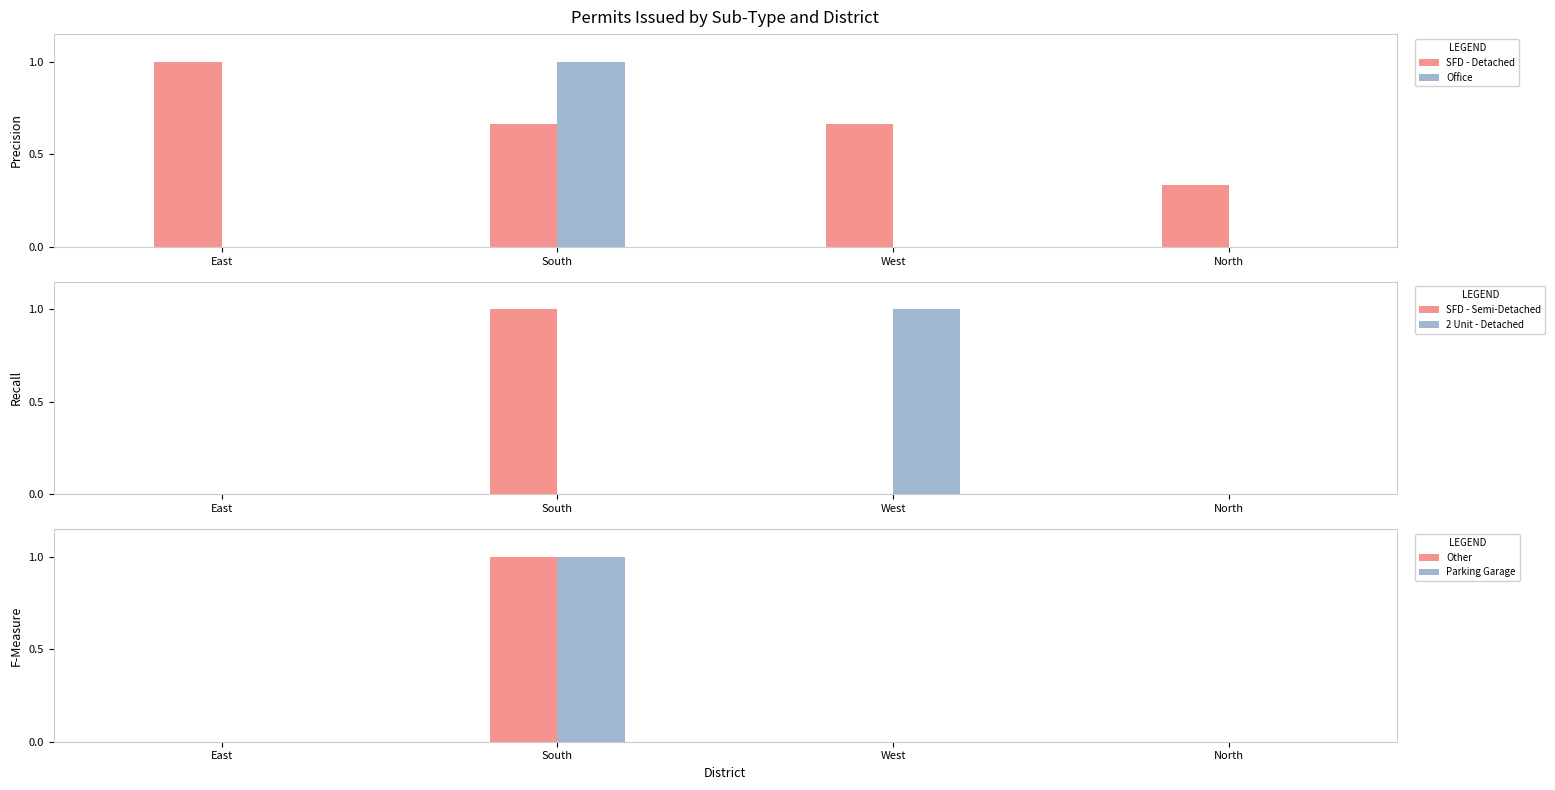

List the labels in order of Other value, smallest first.

East, West, North, South